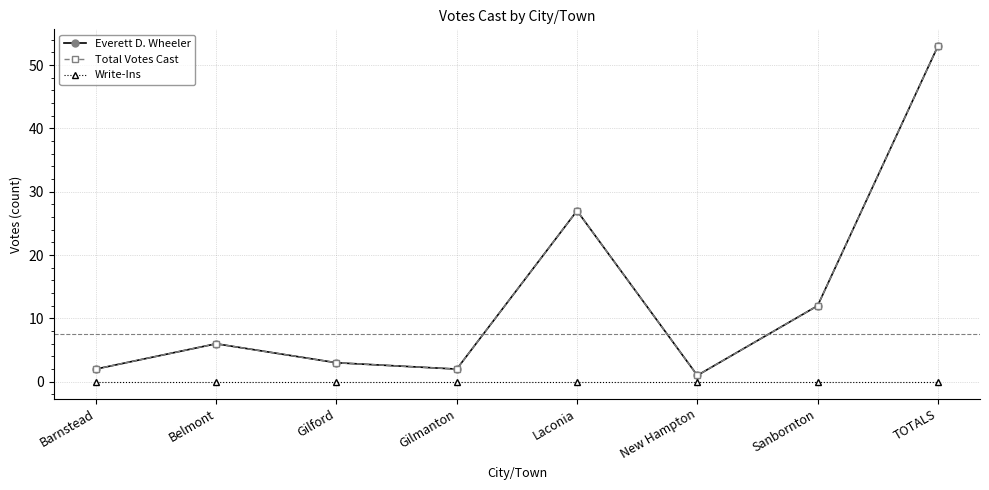

At how many categories does at least one series exceed 43?

1